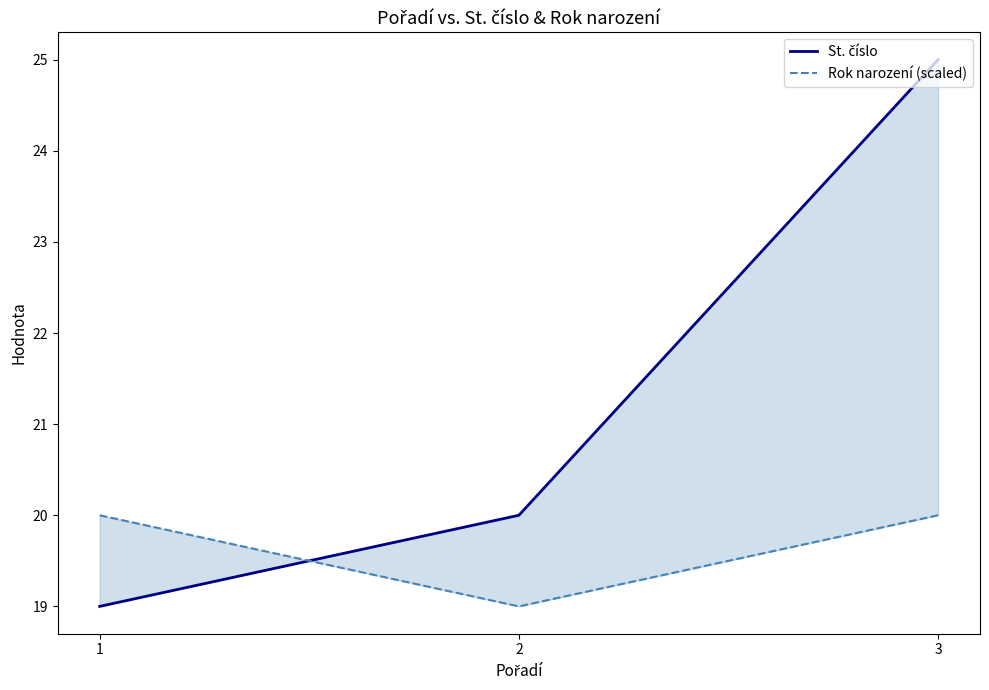

Which series has the largest range (max minus min)?

St. číslo